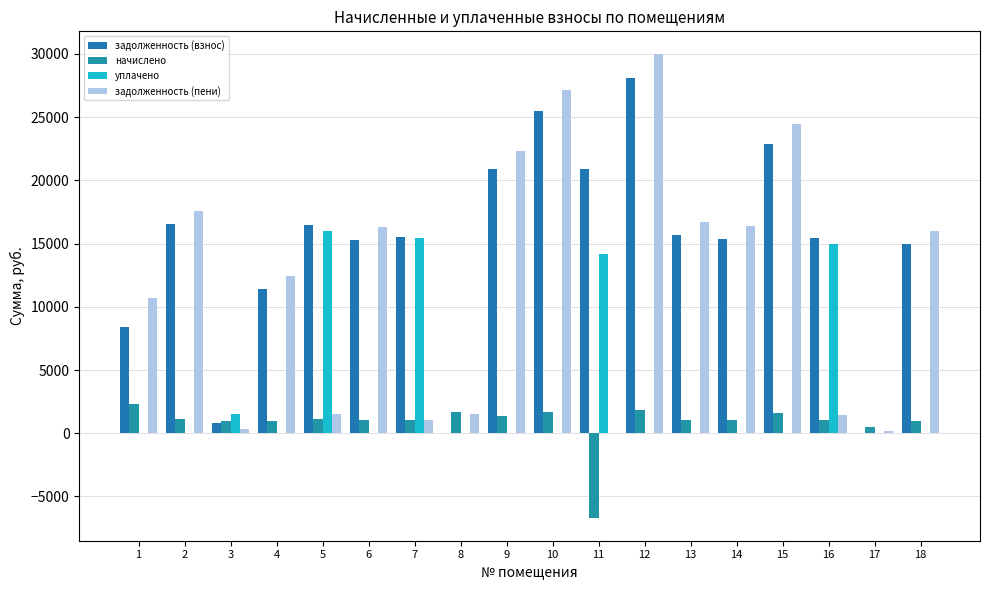

Which category has the lowest value in the уплачено series?

1